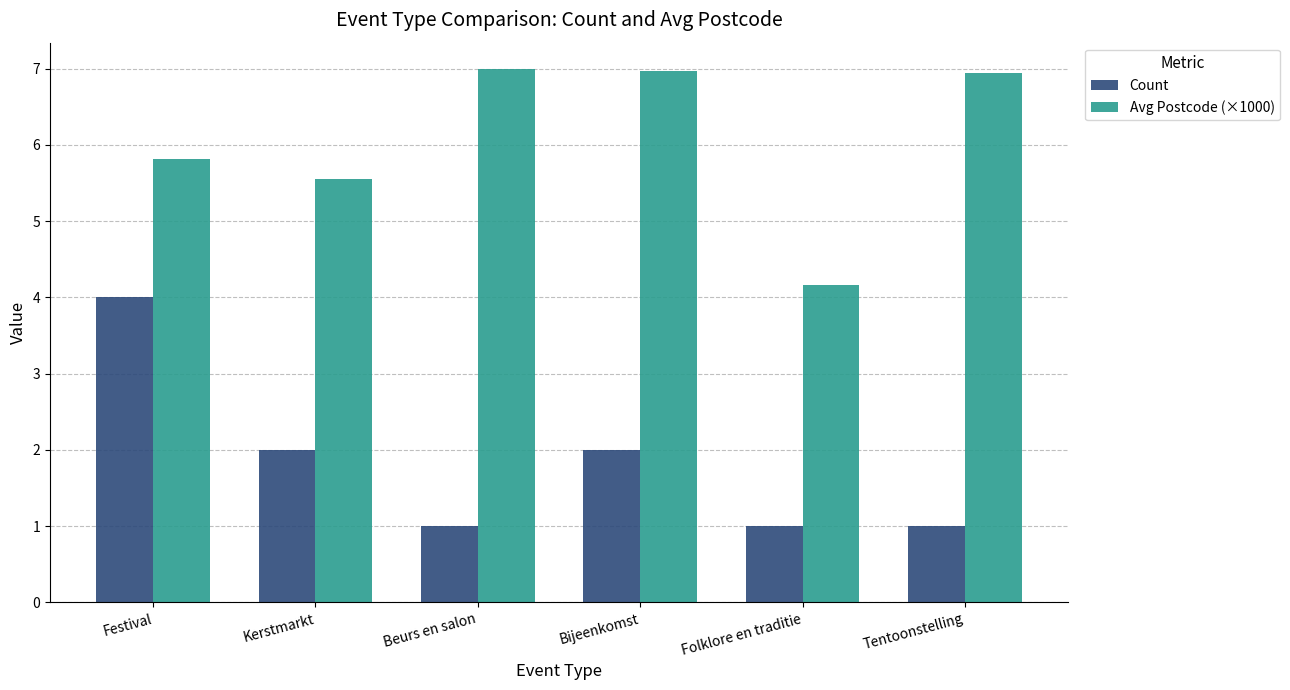

Between Festival and Beurs en salon, which series saw the biggest shift?

Count